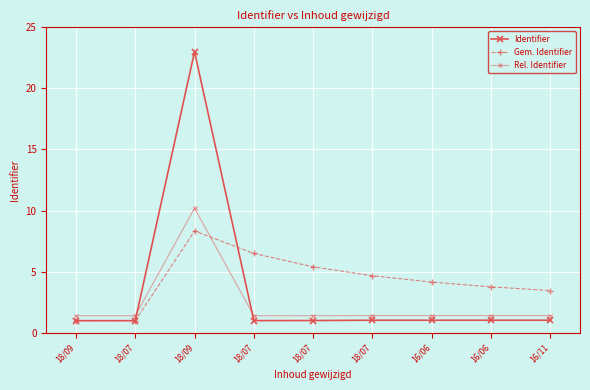

Is this an area chart (filled region under the line)?

No